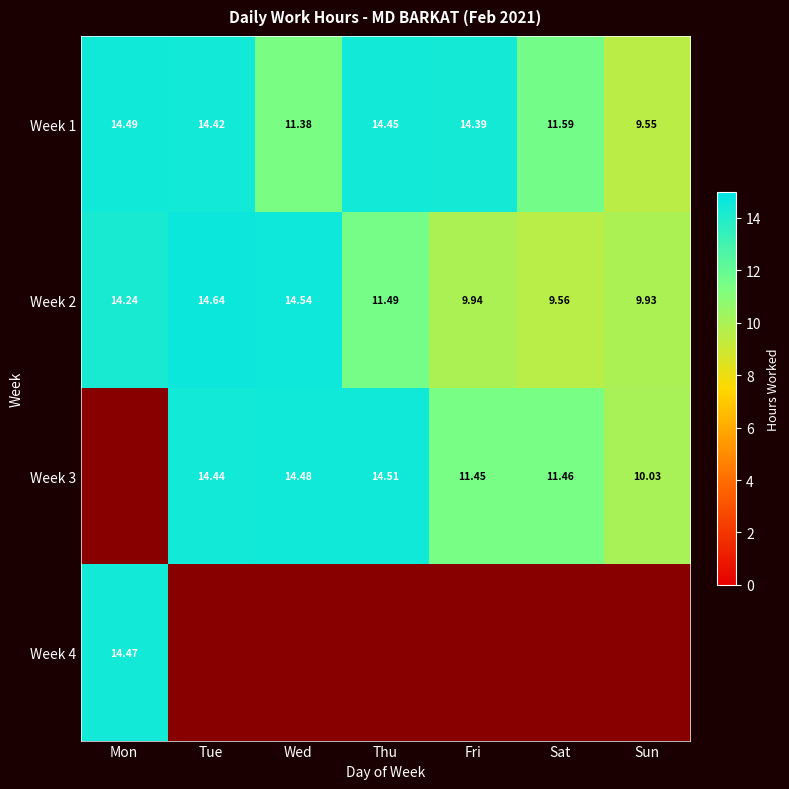

What is the difference between the maximum and second lowest values in the Week 2 series?

4.7